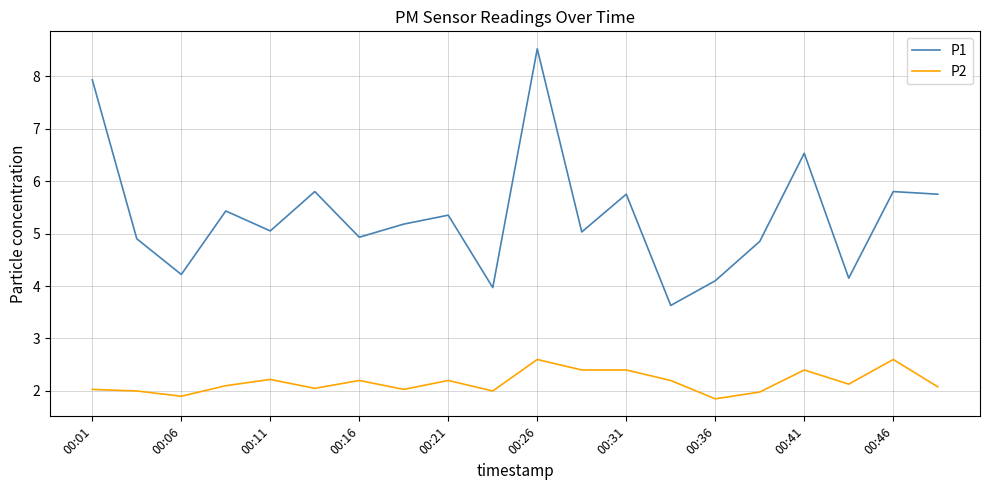

How many values in the P1 series are below 5?

8